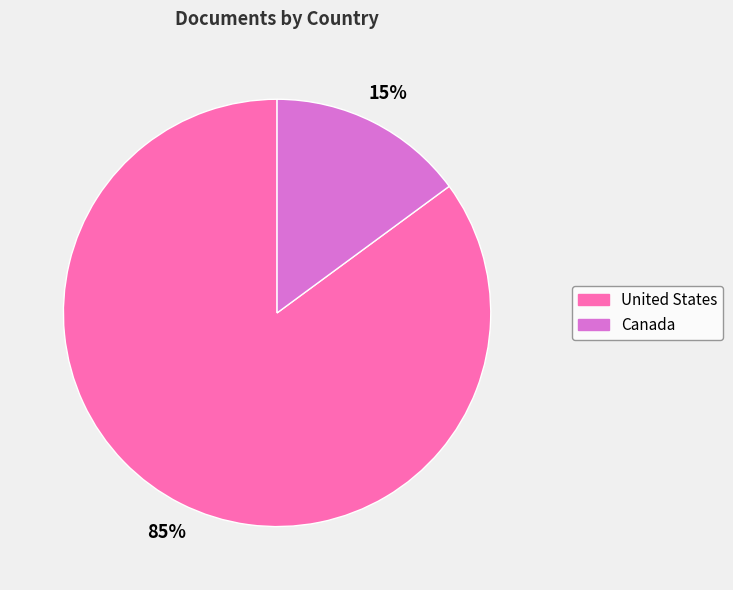

How many slices are in this pie chart?

2